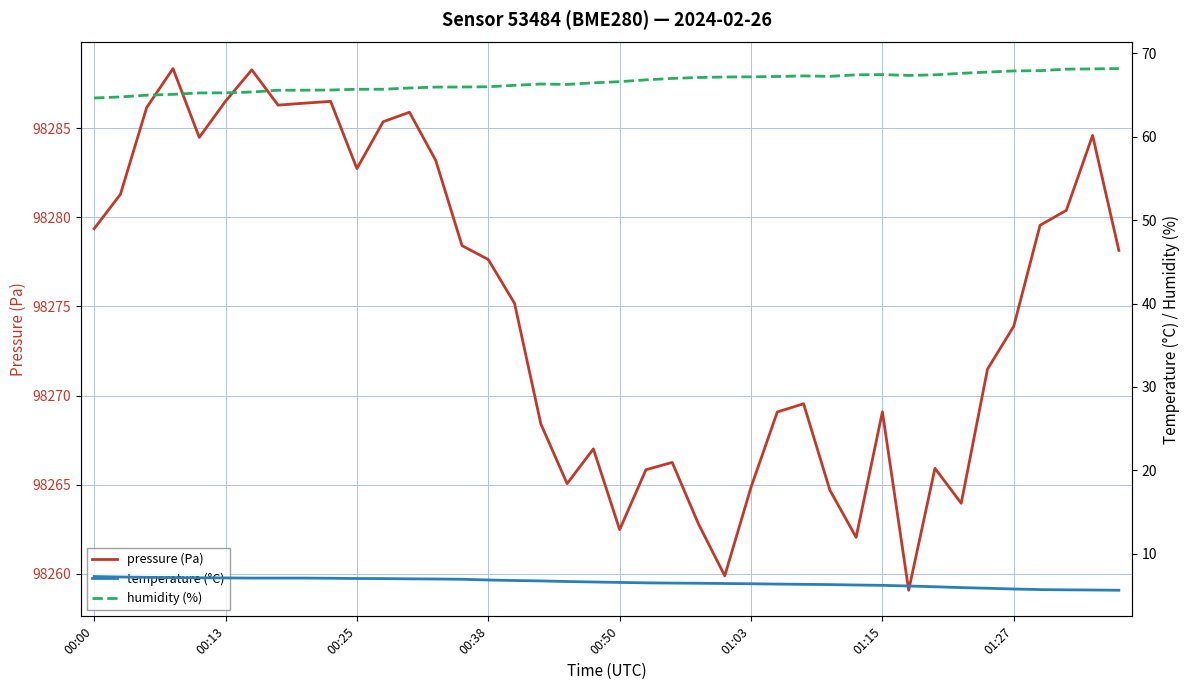

True or false: pressure (Pa) has more than 0 interior local peaks.

True